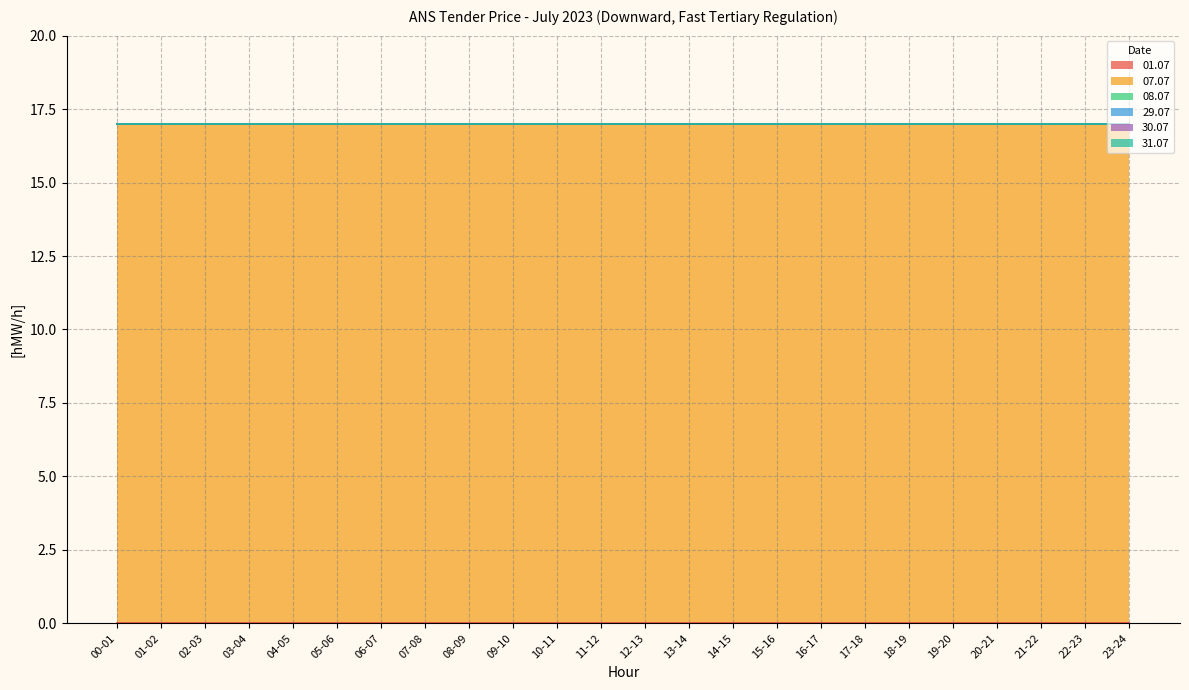

At which label is 01.07 closest to 0?

00-01